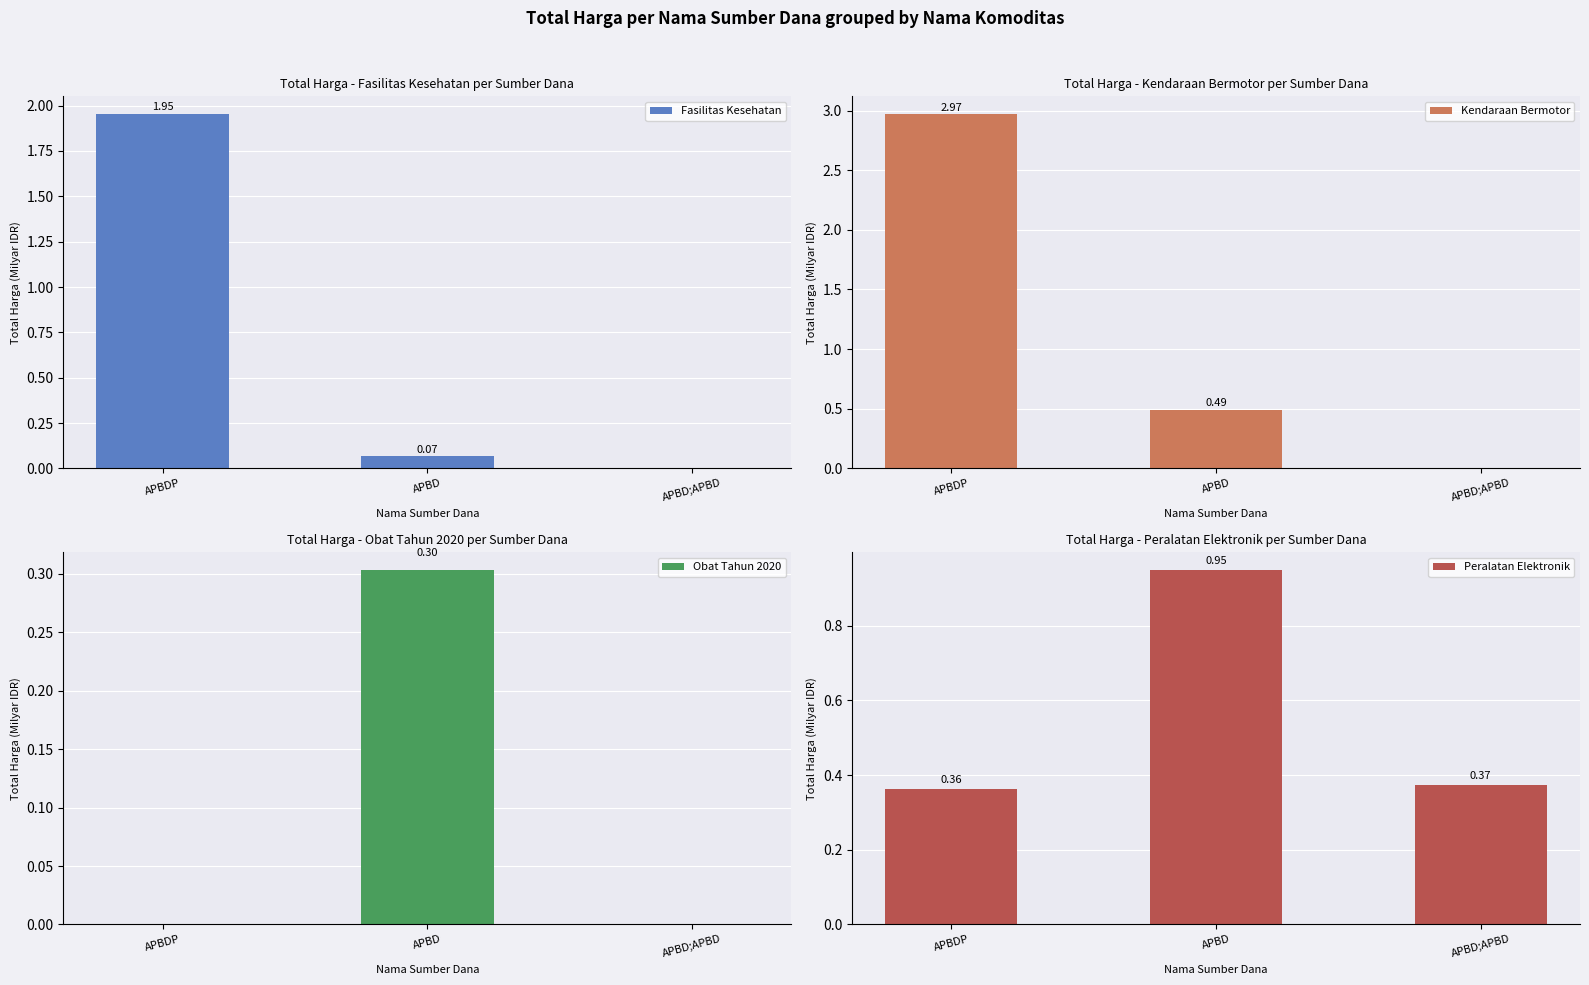

Which series has the widest spread of values?

Kendaraan Bermotor